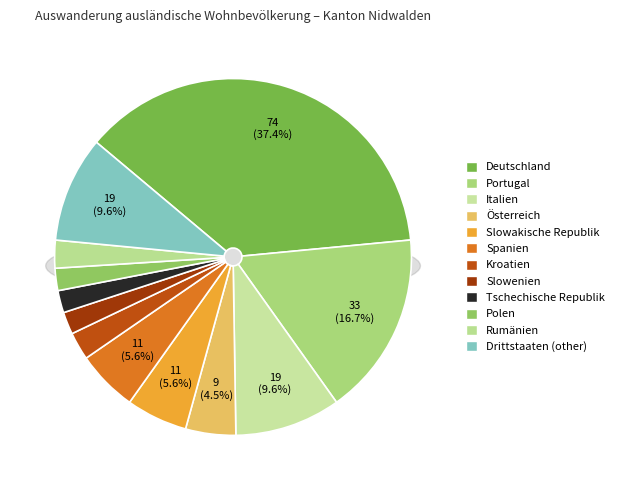

Is it true that Österreich is 11% of the pie?

False